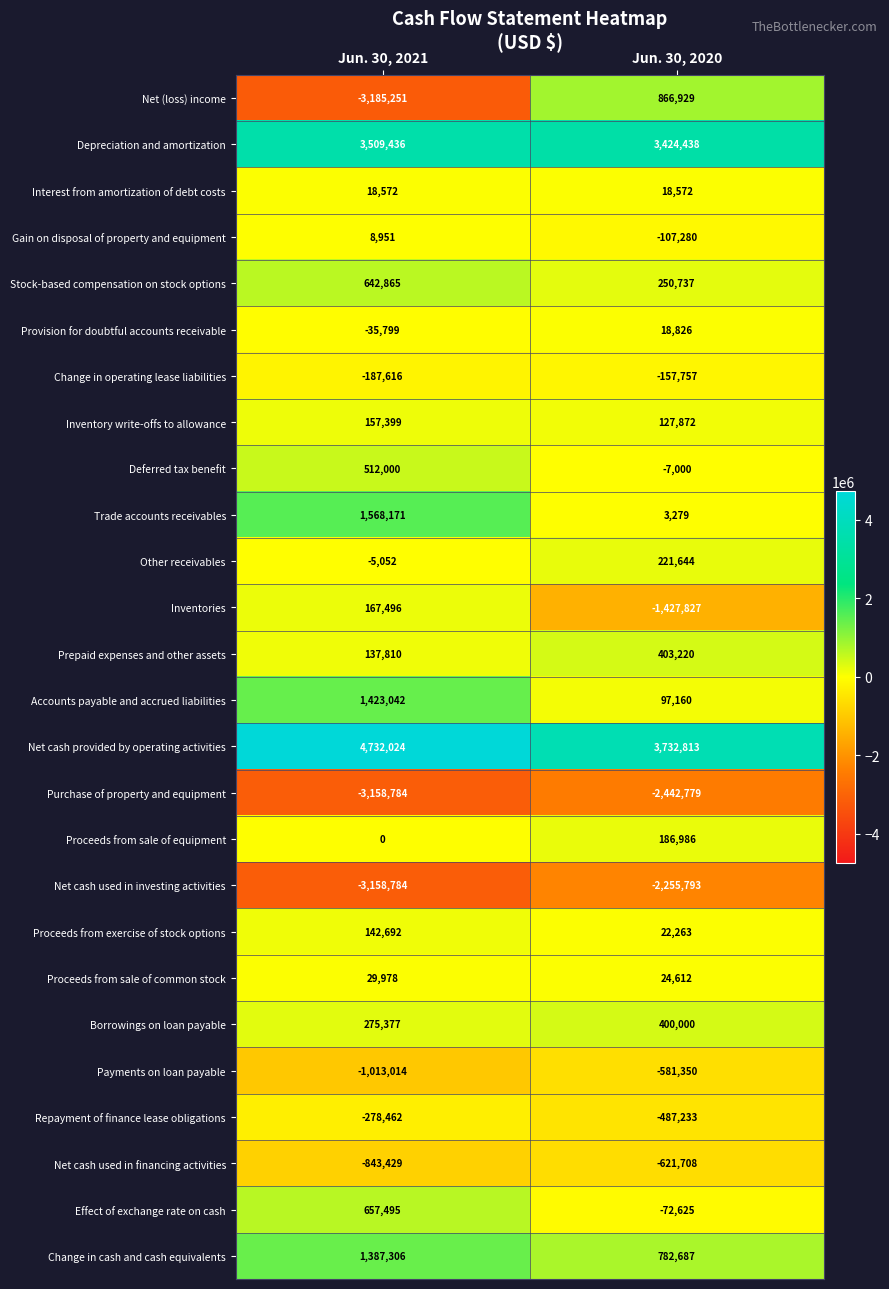

Rank the categories by Repayment of finance lease obligations value from lowest to highest.

Jun. 30, 2020, Jun. 30, 2021